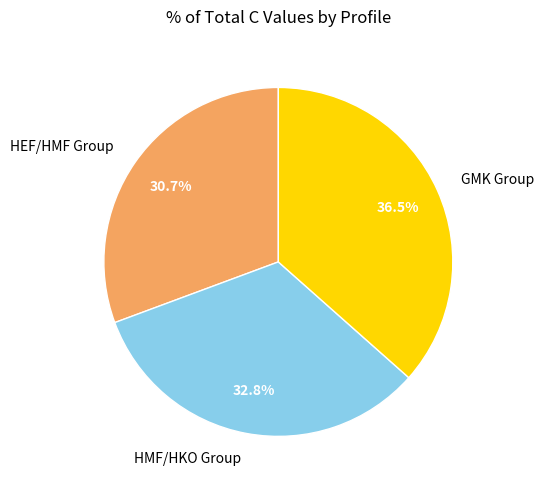

Between GMK Group and HMF/HKO Group, which is larger?

GMK Group